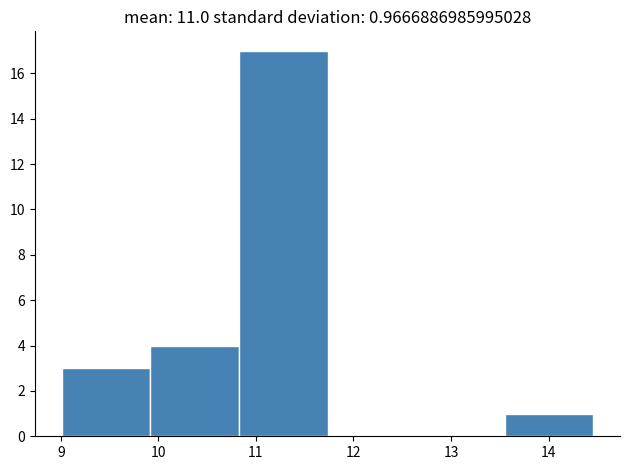

Over which range of the x-axis is the bar tallest?

10.8 to 11.7